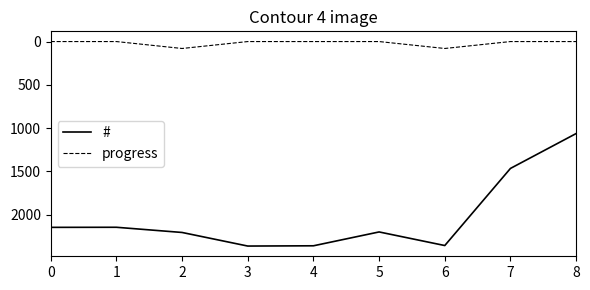

Where is the first local maximum for progress?

2